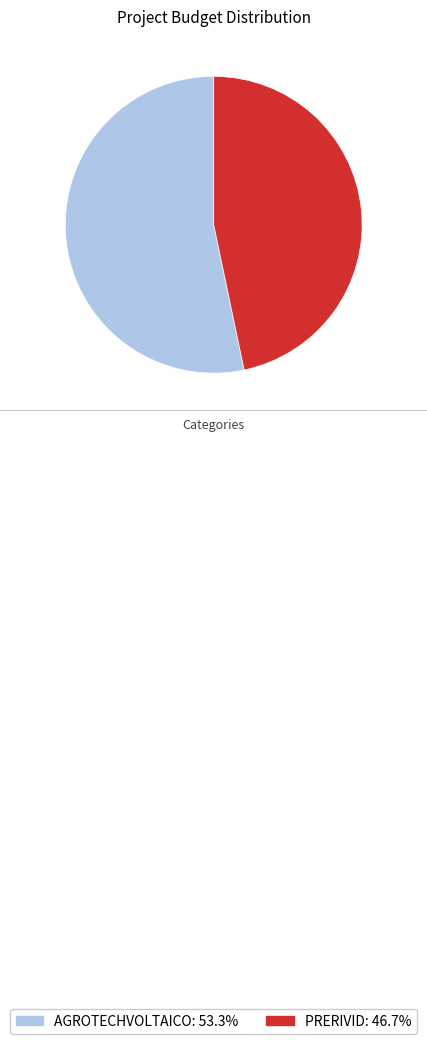

Combined, do AGROTECHVOLTAICO and PRERIVID account for over 50%?

Yes